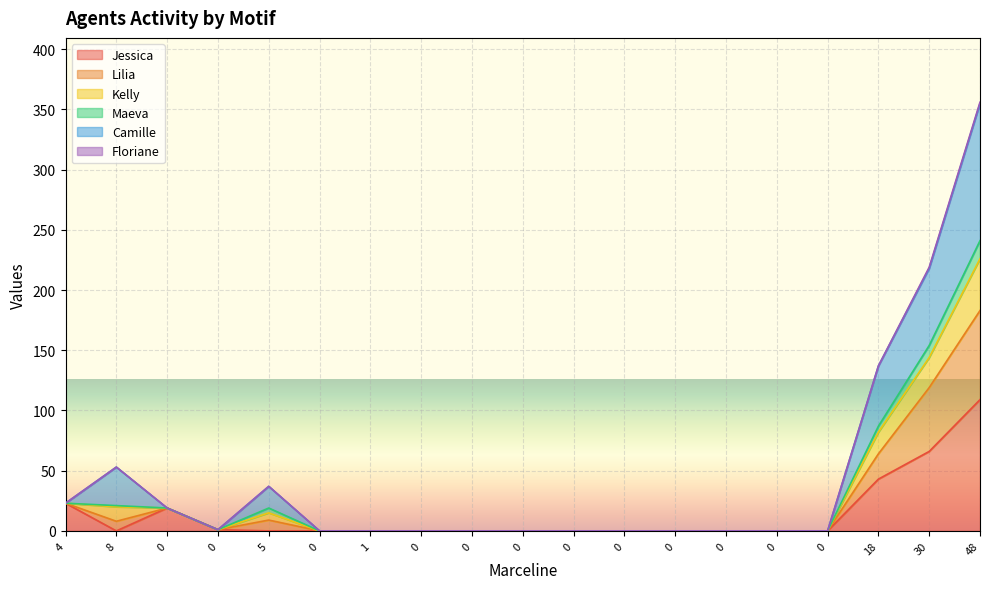

At how many categories does at least one series exceed 350?

1